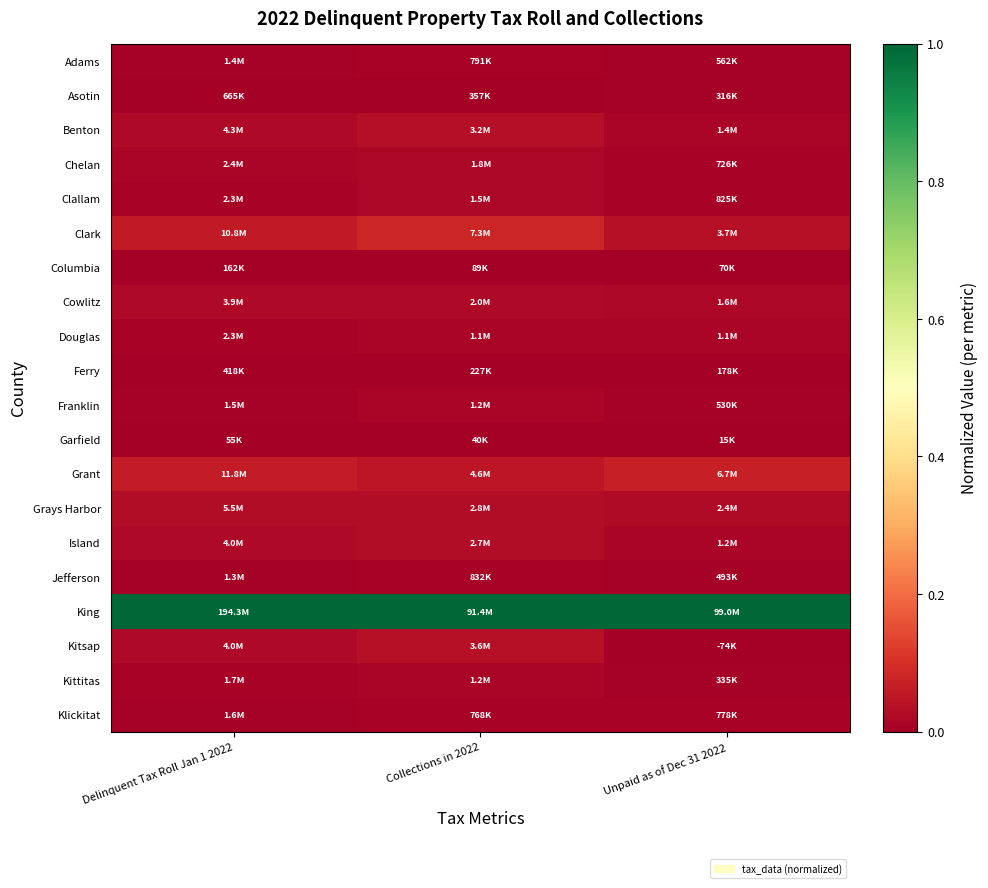

Reading right to left, transcribe all the data shown in this chart.

Adams: Unpaid as of Dec 31 2022=0.0	Collections in 2022=0.0	Delinquent Tax Roll Jan 1 2022=0.0
Asotin: Unpaid as of Dec 31 2022=0.0	Collections in 2022=0.0	Delinquent Tax Roll Jan 1 2022=0.0
Benton: Unpaid as of Dec 31 2022=0.0	Collections in 2022=0.0	Delinquent Tax Roll Jan 1 2022=0.0
Chelan: Unpaid as of Dec 31 2022=0.0	Collections in 2022=0.0	Delinquent Tax Roll Jan 1 2022=0.0
Clallam: Unpaid as of Dec 31 2022=0.0	Collections in 2022=0.0	Delinquent Tax Roll Jan 1 2022=0.0
Clark: Unpaid as of Dec 31 2022=0.0	Collections in 2022=0.1	Delinquent Tax Roll Jan 1 2022=0.1
Columbia: Unpaid as of Dec 31 2022=0.0	Collections in 2022=0.0	Delinquent Tax Roll Jan 1 2022=0.0
Cowlitz: Unpaid as of Dec 31 2022=0.0	Collections in 2022=0.0	Delinquent Tax Roll Jan 1 2022=0.0
Douglas: Unpaid as of Dec 31 2022=0.0	Collections in 2022=0.0	Delinquent Tax Roll Jan 1 2022=0.0
Ferry: Unpaid as of Dec 31 2022=0.0	Collections in 2022=0.0	Delinquent Tax Roll Jan 1 2022=0.0
Franklin: Unpaid as of Dec 31 2022=0.0	Collections in 2022=0.0	Delinquent Tax Roll Jan 1 2022=0.0
Garfield: Unpaid as of Dec 31 2022=0.0	Collections in 2022=0.0	Delinquent Tax Roll Jan 1 2022=0.0
Grant: Unpaid as of Dec 31 2022=0.1	Collections in 2022=0.0	Delinquent Tax Roll Jan 1 2022=0.1
Grays Harbor: Unpaid as of Dec 31 2022=0.0	Collections in 2022=0.0	Delinquent Tax Roll Jan 1 2022=0.0
Island: Unpaid as of Dec 31 2022=0.0	Collections in 2022=0.0	Delinquent Tax Roll Jan 1 2022=0.0
Jefferson: Unpaid as of Dec 31 2022=0.0	Collections in 2022=0.0	Delinquent Tax Roll Jan 1 2022=0.0
King: Unpaid as of Dec 31 2022=1.0	Collections in 2022=1.0	Delinquent Tax Roll Jan 1 2022=1.0
Kitsap: Unpaid as of Dec 31 2022=0.0	Collections in 2022=0.0	Delinquent Tax Roll Jan 1 2022=0.0
Kittitas: Unpaid as of Dec 31 2022=0.0	Collections in 2022=0.0	Delinquent Tax Roll Jan 1 2022=0.0
Klickitat: Unpaid as of Dec 31 2022=0.0	Collections in 2022=0.0	Delinquent Tax Roll Jan 1 2022=0.0